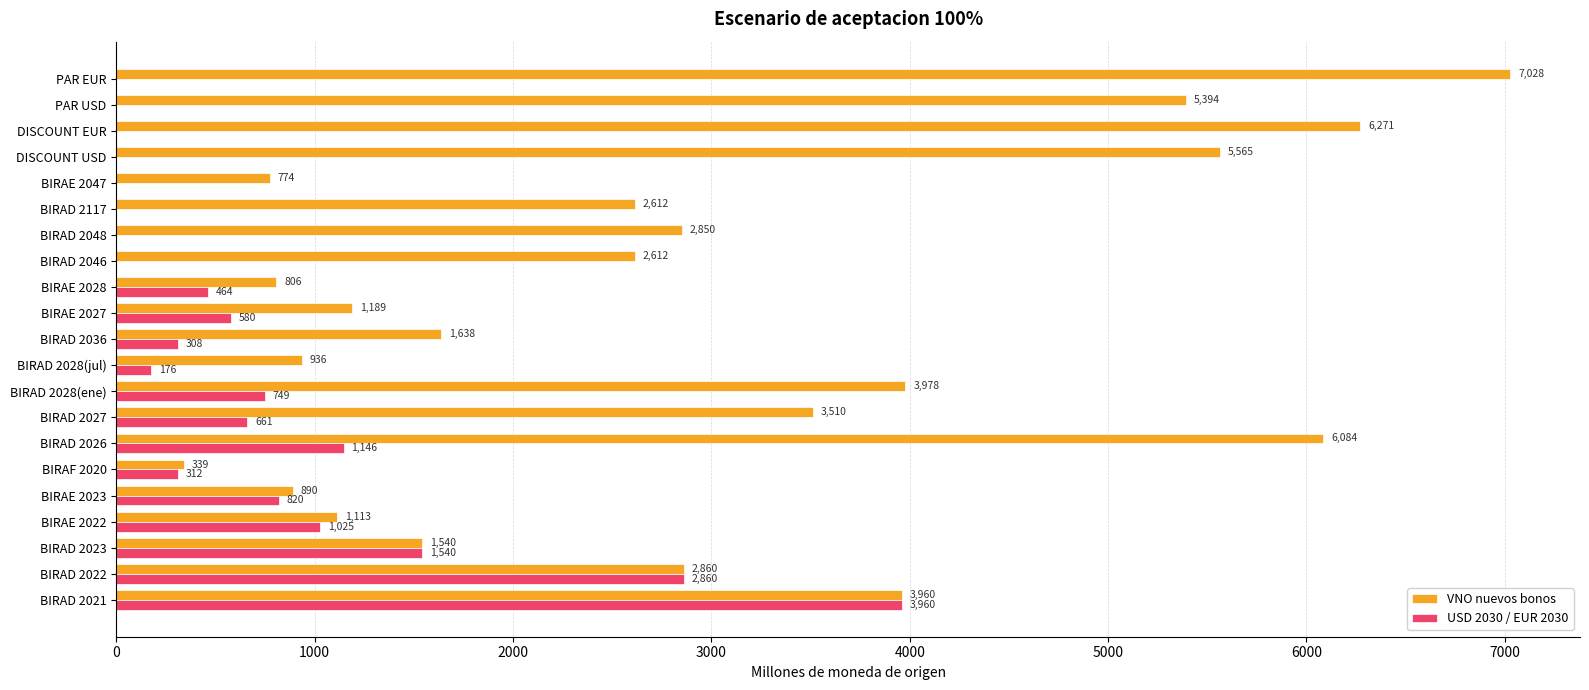

True or false: USD 2030 / EUR 2030 has a value of 252.1 at BIRAD 2027.

False